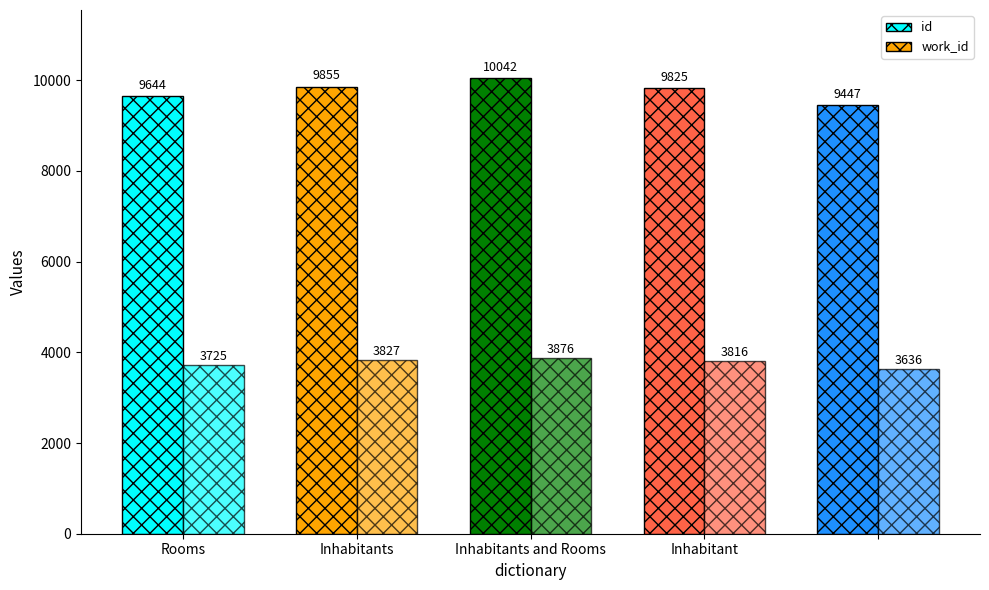

How many series are shown in this chart?

2